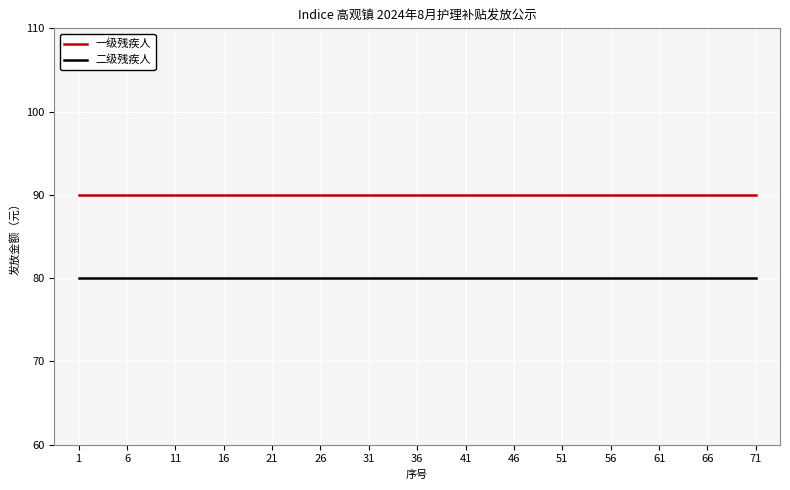

What is the greatest value displayed?

90